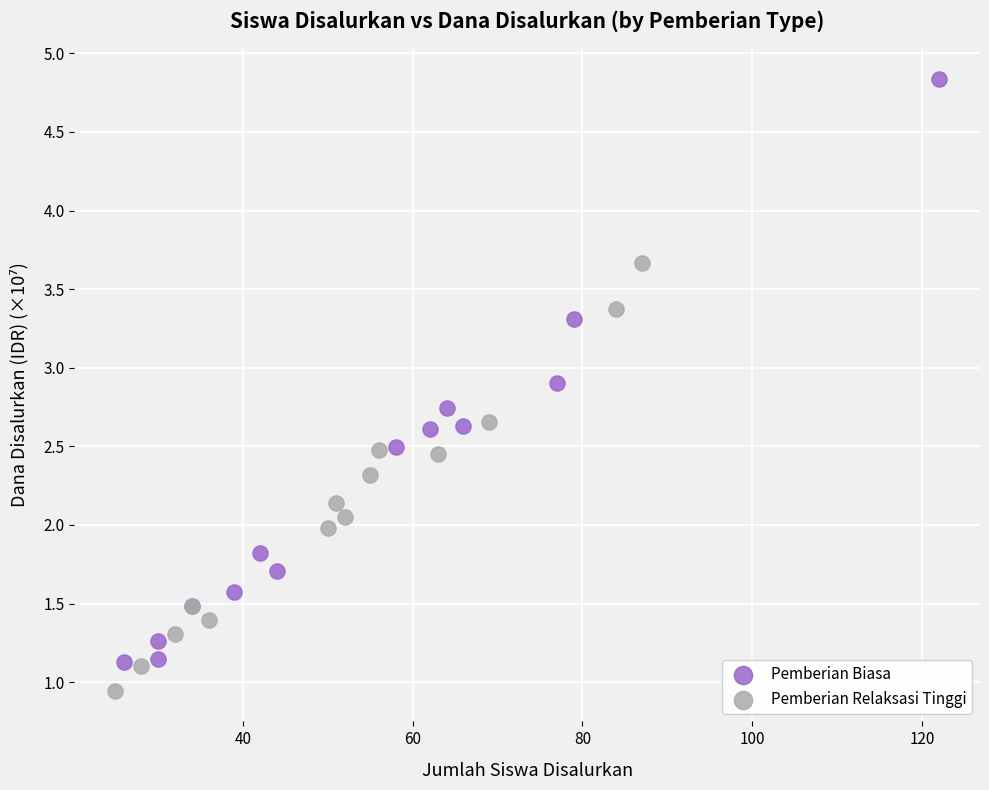

Which series contains the lowest Y value?

Pemberian Relaksasi Tinggi